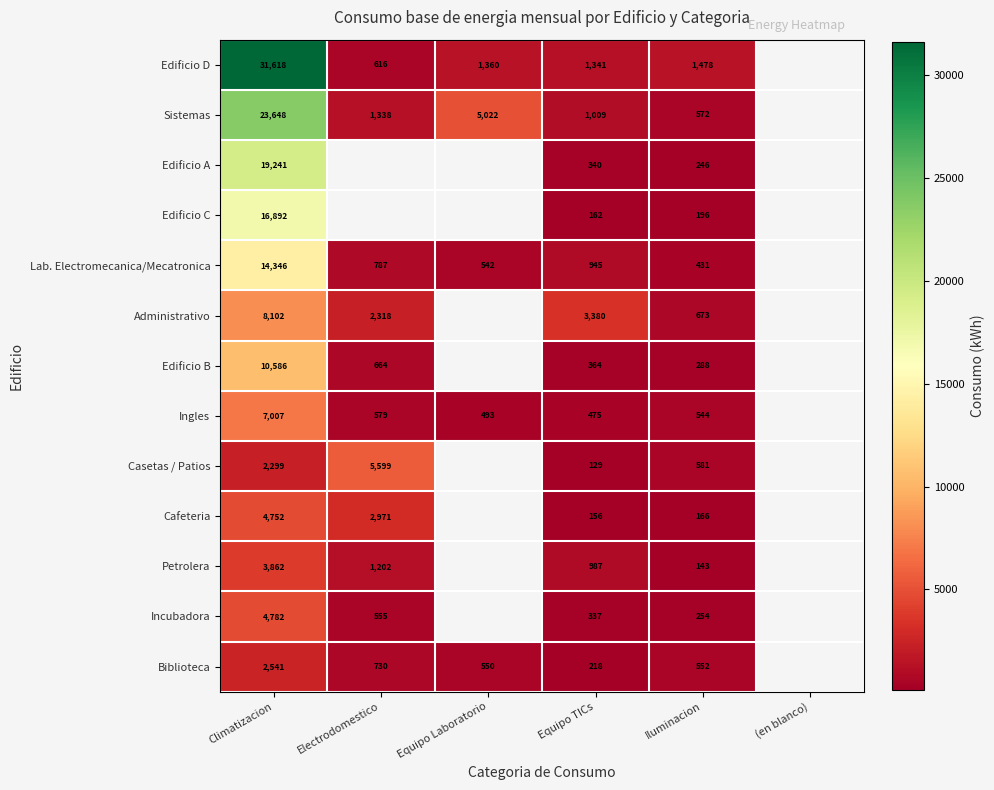

What is the total value across all series at Equipo TICs?

9843.0